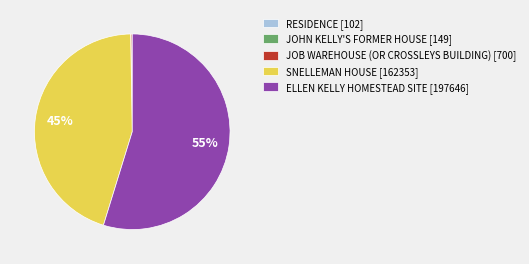

The ELLEN KELLY HOMESTEAD SITE [197646] slice represents 41% of the pie. True or false?

False